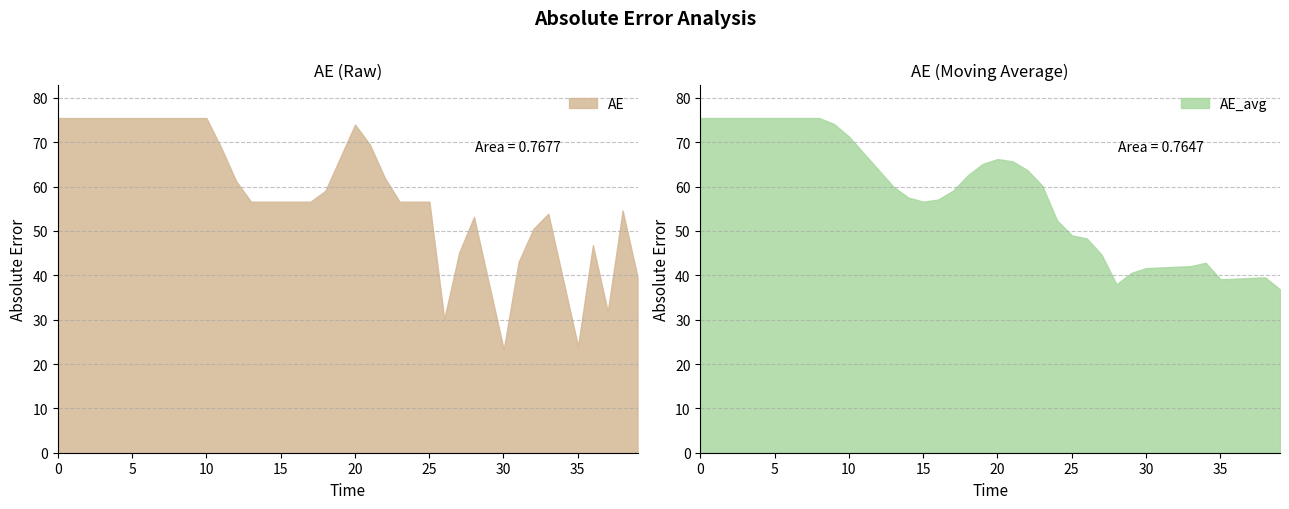

What is the highest value of the AE series?

75.5